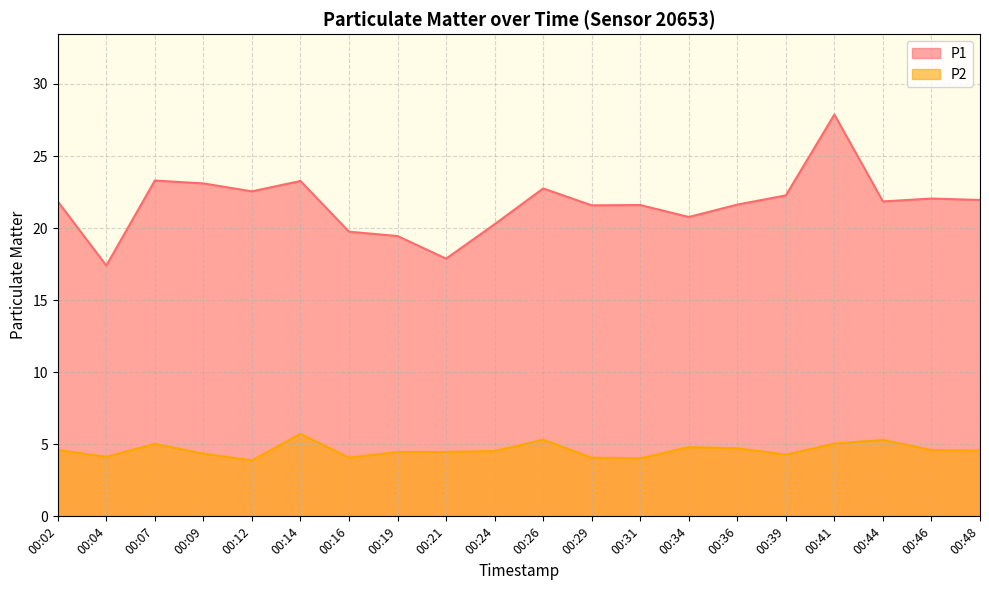

Between 00:04 and 00:39, which is larger?

00:39